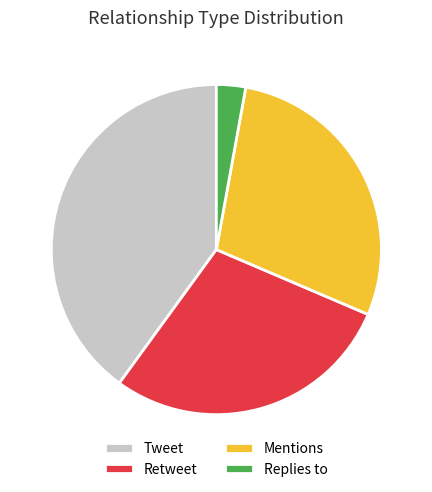

Approximately how many times larger is the value at Mentions compared to Replies to?

10.0